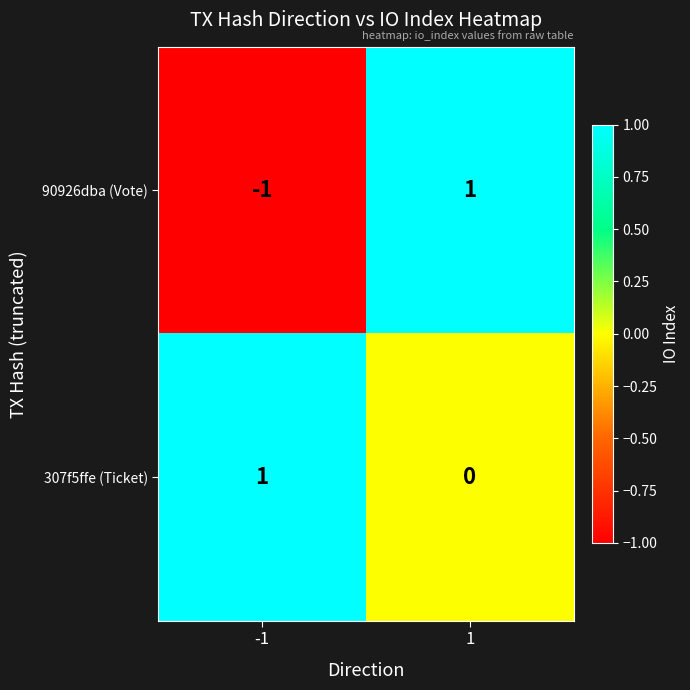

True or false: 307f5ffe (Ticket) has a value of 1 at -1.

True